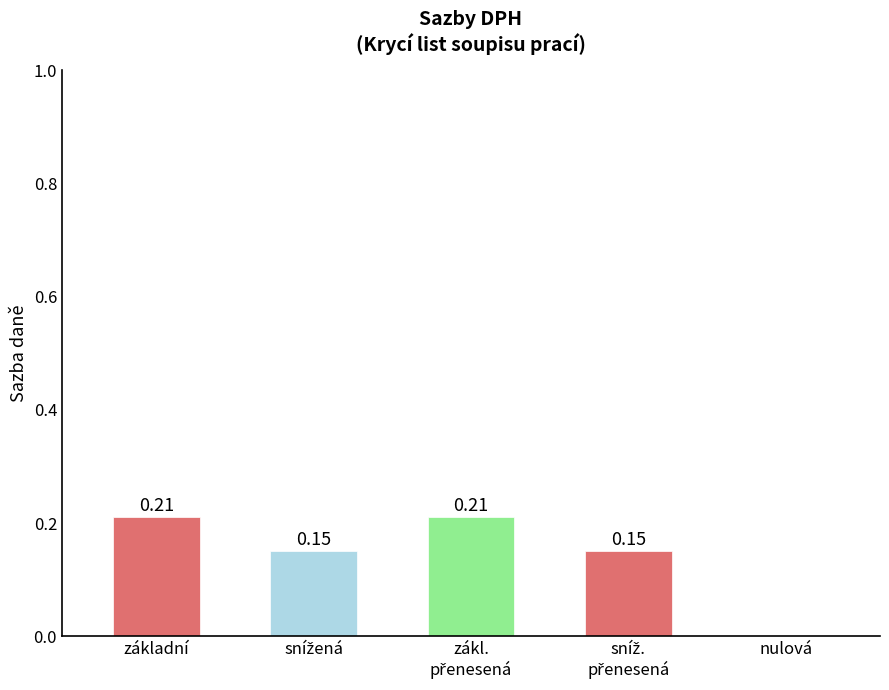

At which label is the value closest to 0?

nulová